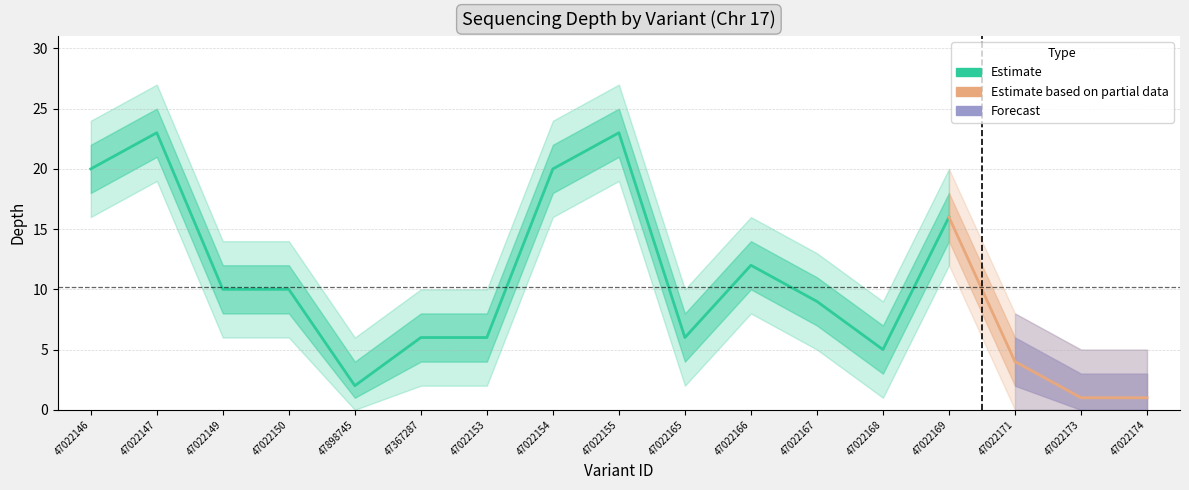

At which label is depth_lower closest to 10?

47022166